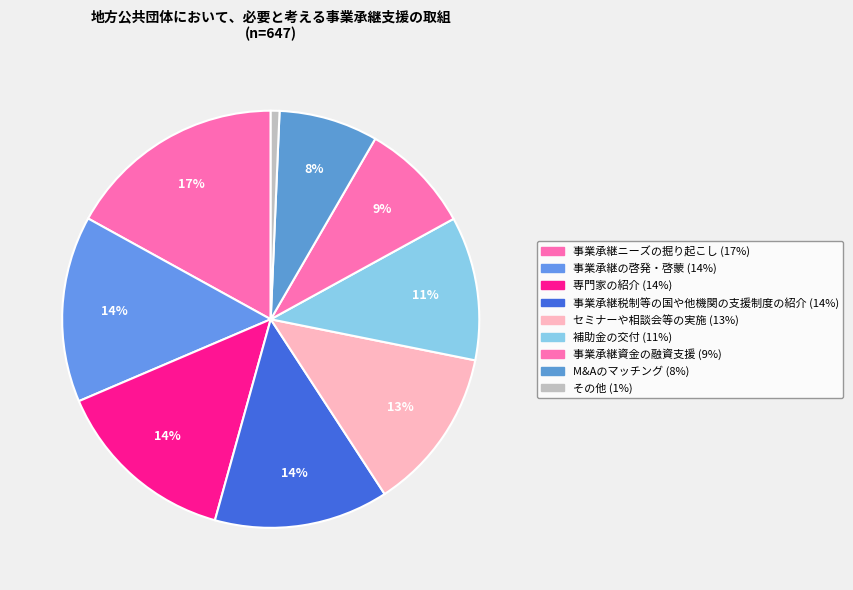

Count the number of slices in the pie.

9